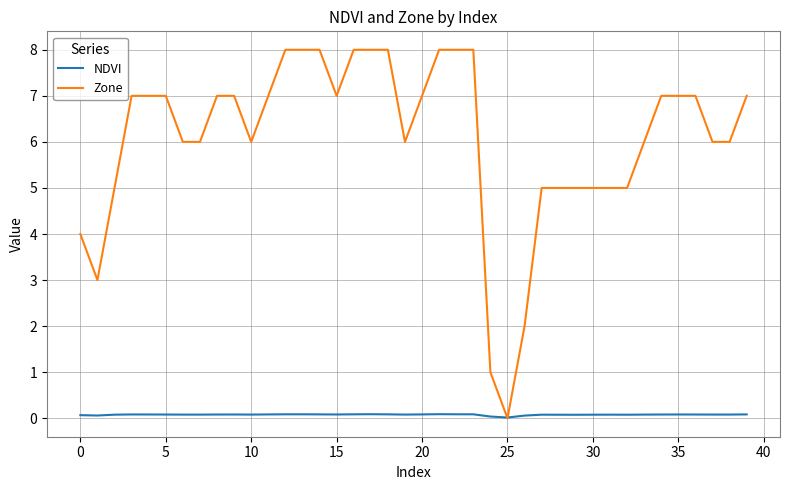

What are all the series names shown in the legend?

NDVI, Zone